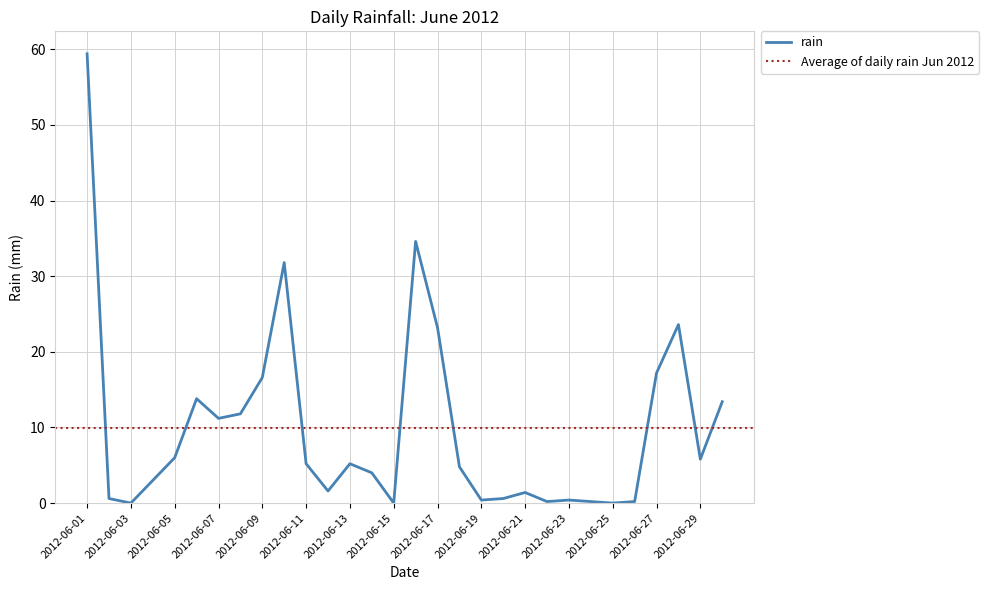

List the labels in order of value, smallest first.

2012-06-03, 2012-06-15, 2012-06-25, 2012-06-22, 2012-06-24, 2012-06-26, 2012-06-19, 2012-06-23, 2012-06-02, 2012-06-20, 2012-06-21, 2012-06-12, 2012-06-04, 2012-06-14, 2012-06-18, 2012-06-11, 2012-06-13, 2012-06-29, 2012-06-05, 2012-06-07, 2012-06-08, 2012-06-30, 2012-06-06, 2012-06-09, 2012-06-27, 2012-06-17, 2012-06-28, 2012-06-10, 2012-06-16, 2012-06-01